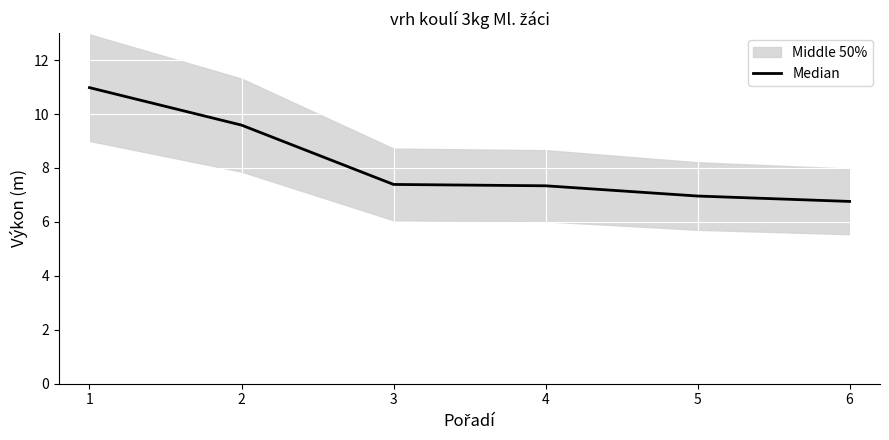

The value of Median at 4 is 7.3. True or false?

True